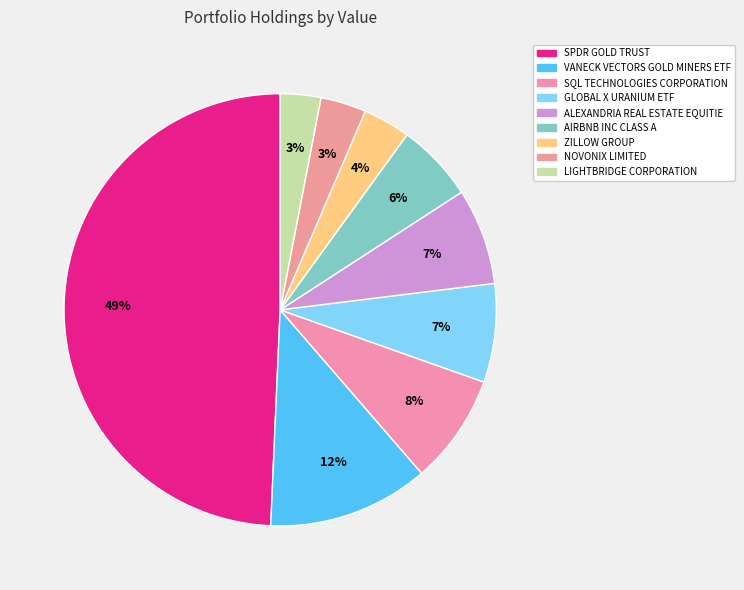

The SQL TECHNOLOGIES CORPORATION slice represents 8% of the pie. True or false?

True